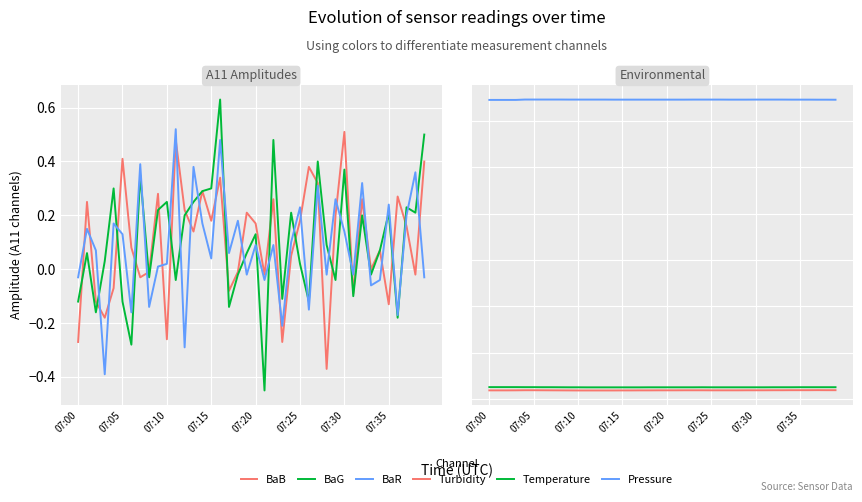

What is the total value across all series at 37?

691.3